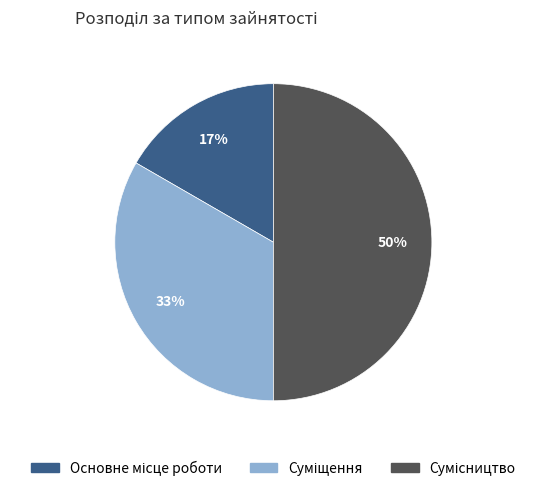

To the nearest percent, what is the difference between the largest and smallest slice percentages?

33%